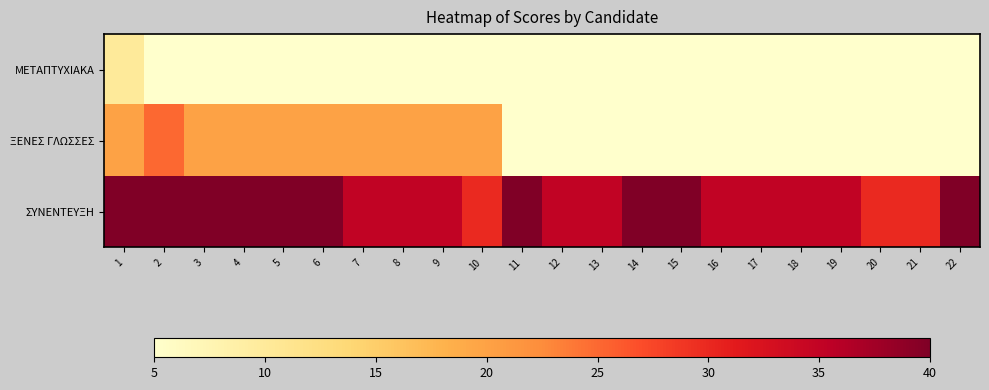

Which has a higher value, 6 or 8?

6